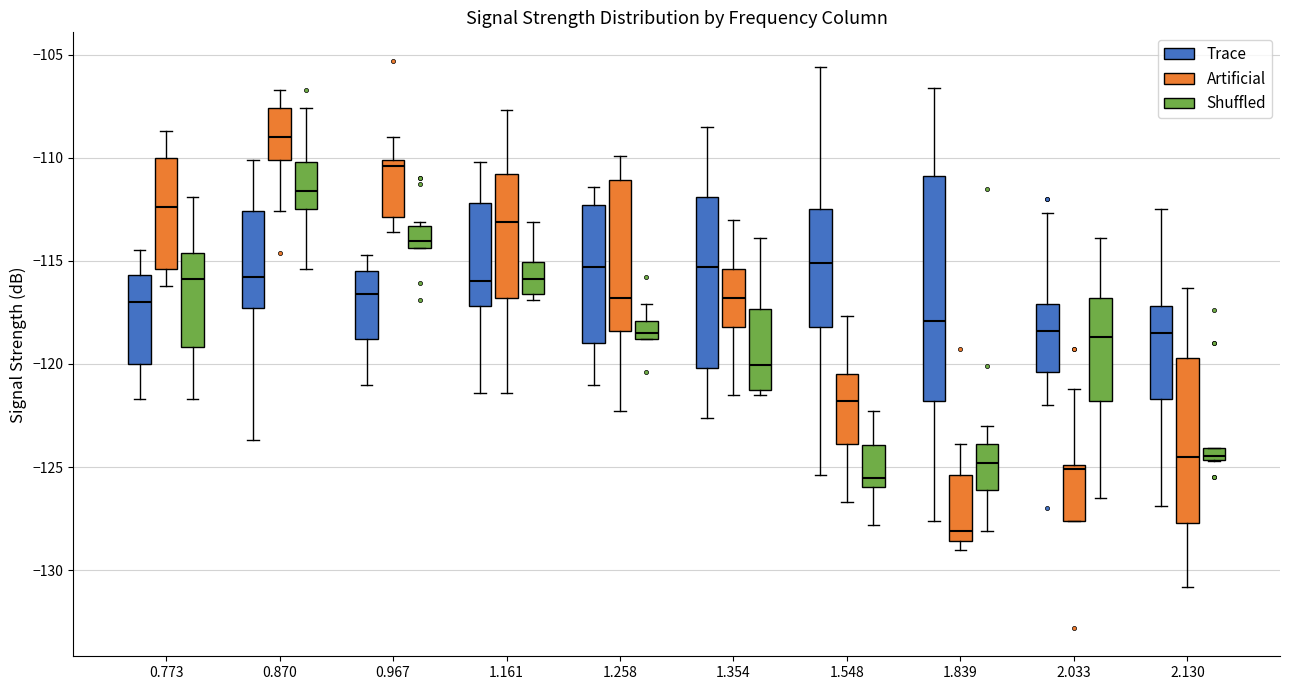

Where is the lower edge of the box for 1.548 (Artificial) on the y-axis? The values are not printed on the chart, so give them approximately, as read against the axis.

-124.0